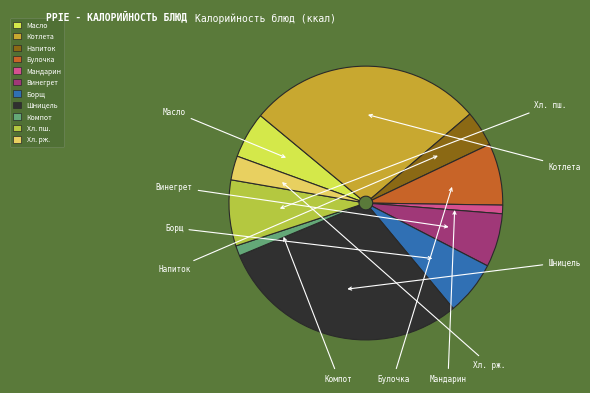

How many slices are in this pie chart?

11